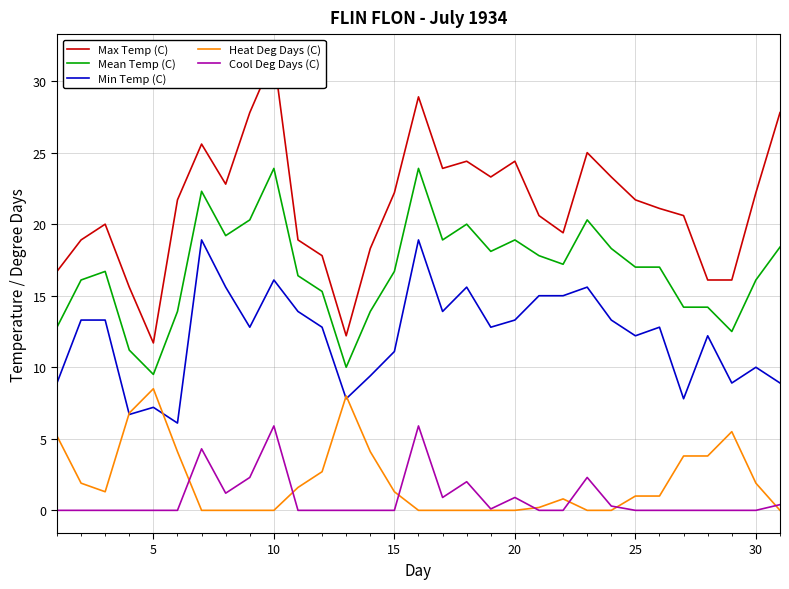

True or false: Min Temp (C) and Cool Deg Days (C) cross at least once.

False